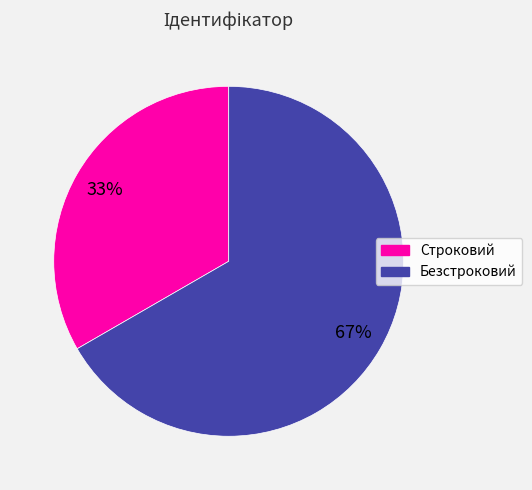

Is there any slice that represents more than half of the pie?

Yes